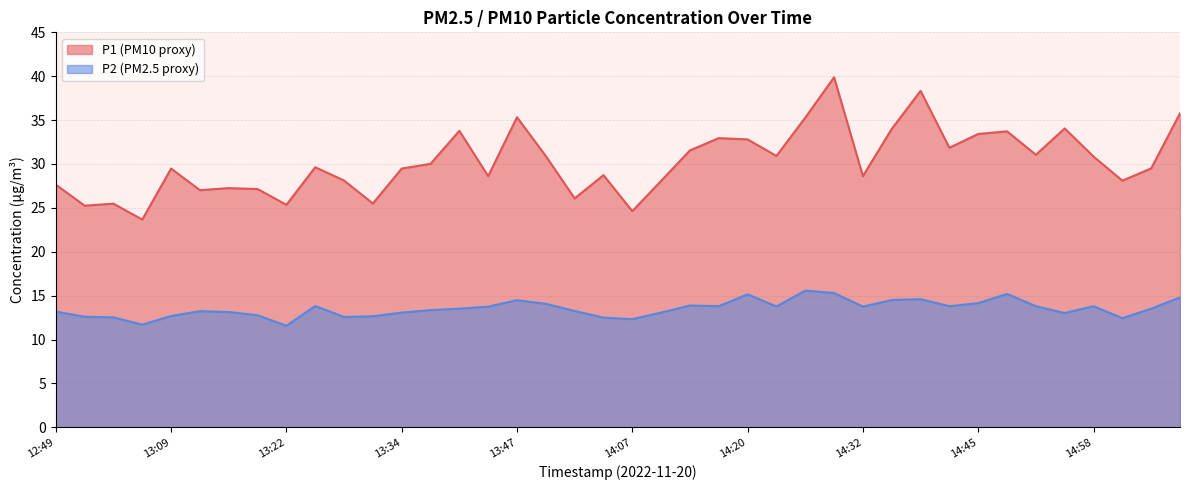

How many interior local valleys does the P1 series have?

13